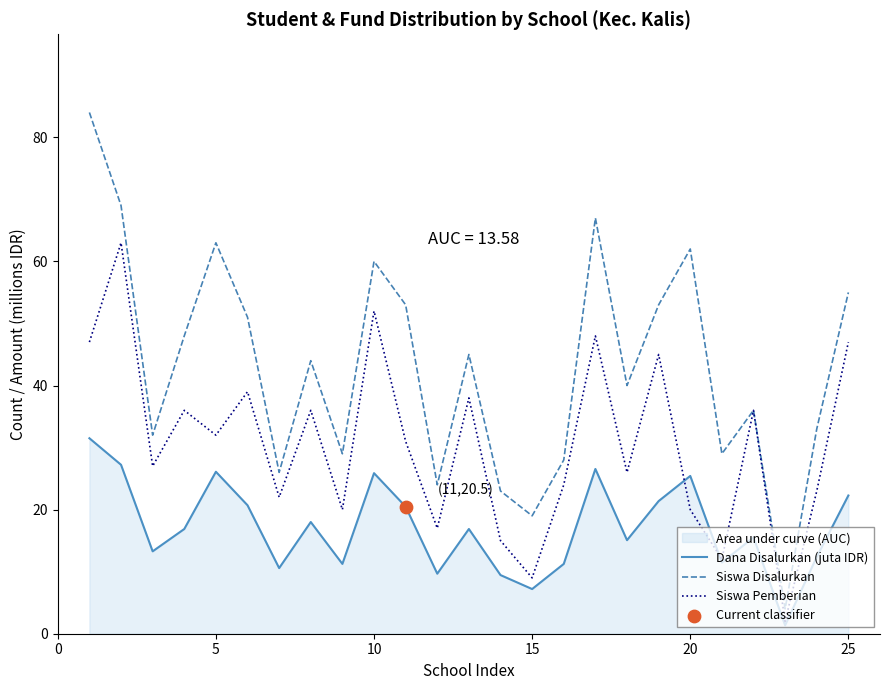

What is the lowest value of the Siswa Pemberian series?

2.0